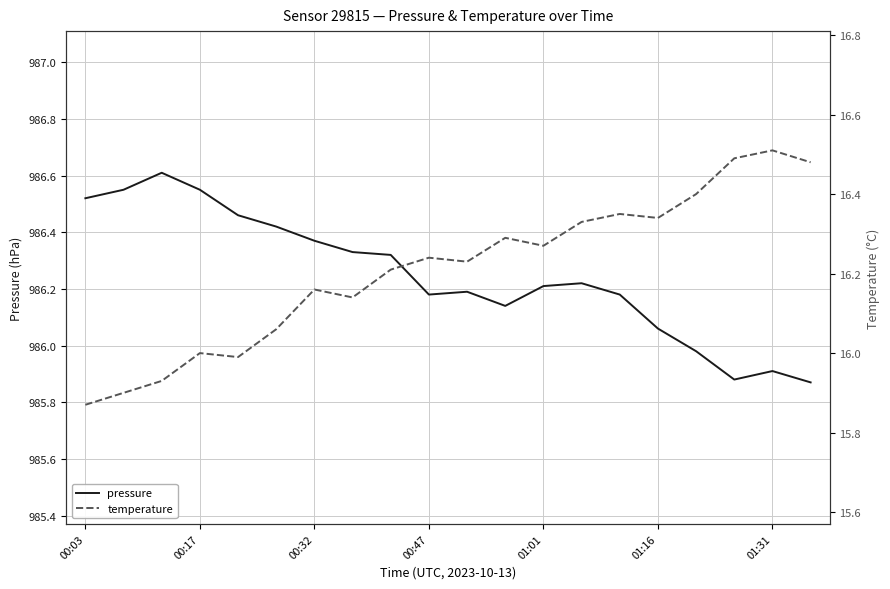

Which label corresponds to the smallest value in the chart?

00:03